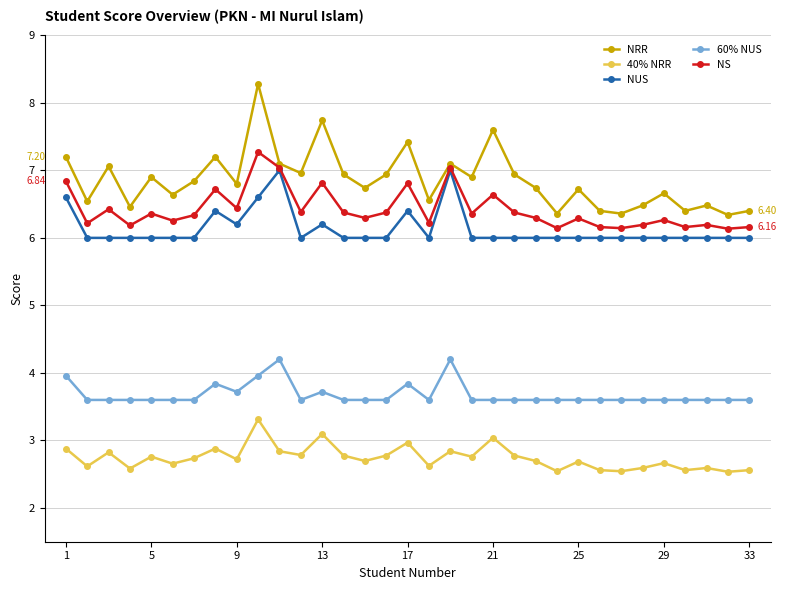

Rank the series by their maximum value, from highest to lowest.

NRR, NS, NUS, 60% NUS, 40% NRR